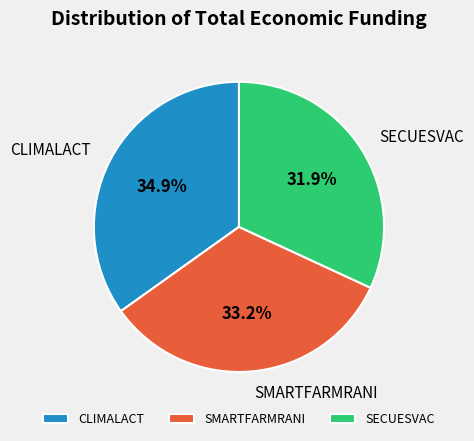

To the nearest percent, what is the average slice percentage?

33%